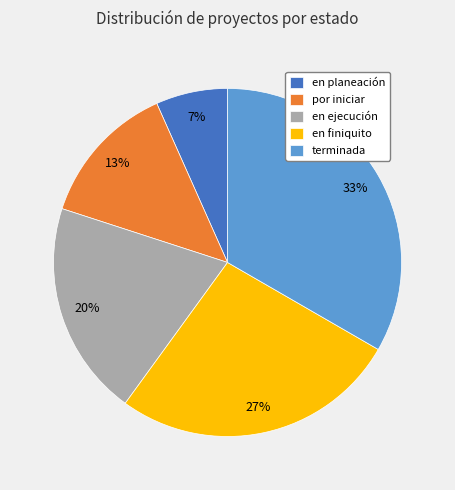

Combined, do en ejecución and terminada account for over 50%?

Yes